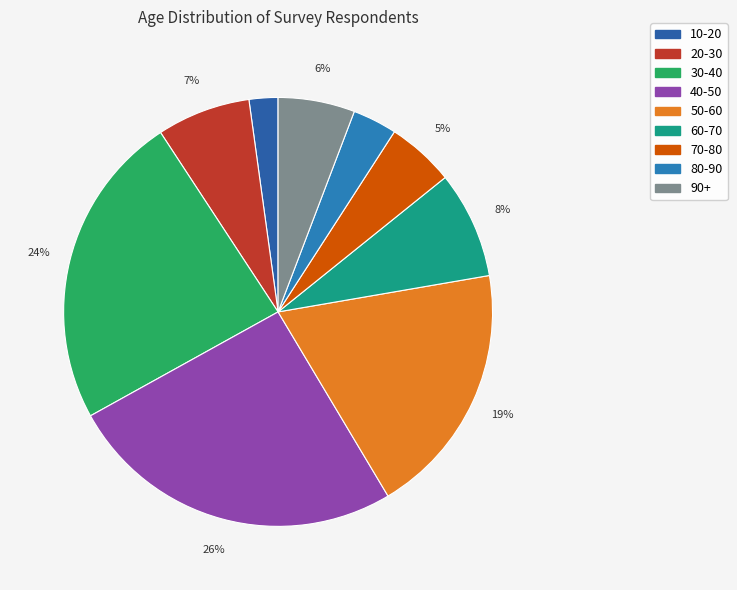

How many slices are in this pie chart?

9